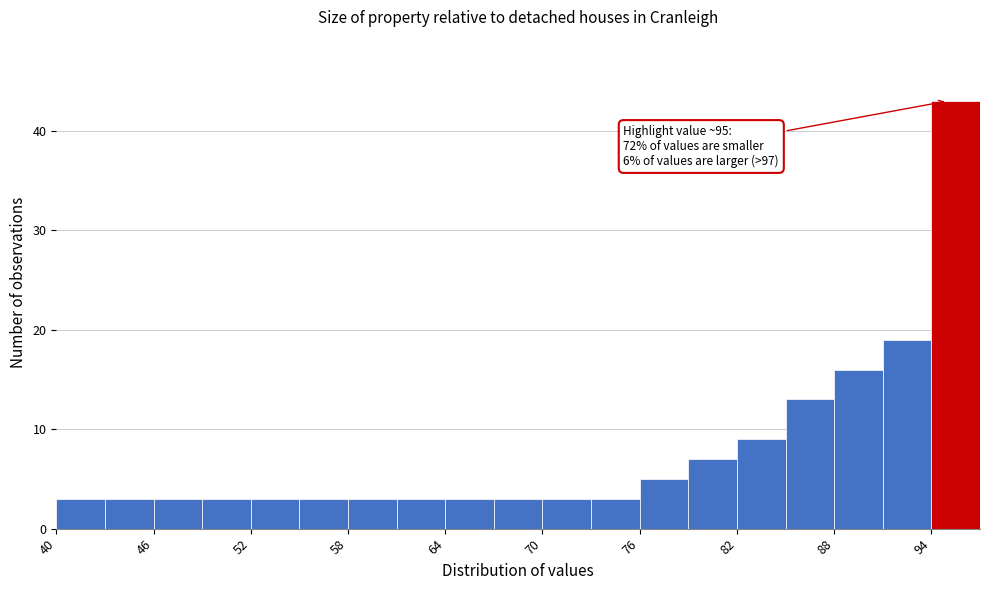

Around what value on the x-axis is the tallest bar? Give the approximate position of its centre, as read against the axis.

96